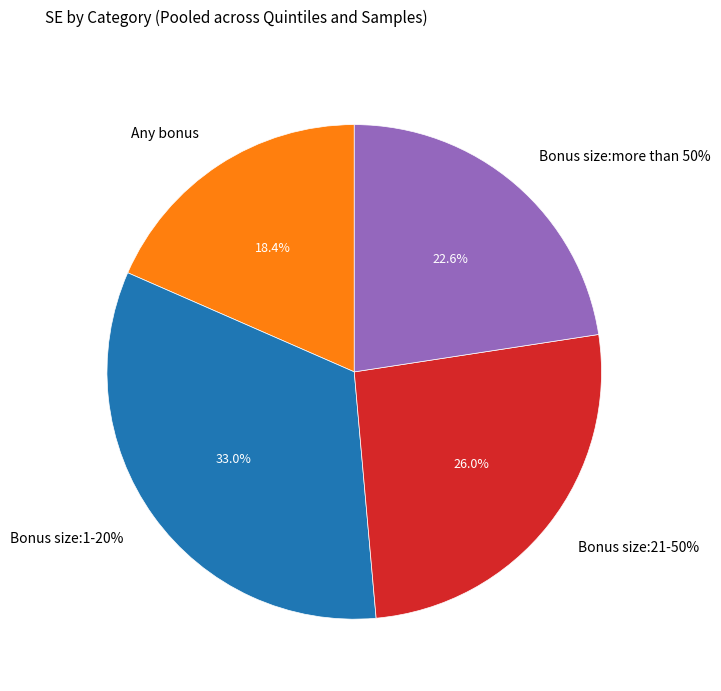

Which category has the smallest portion of the pie?

Any bonus